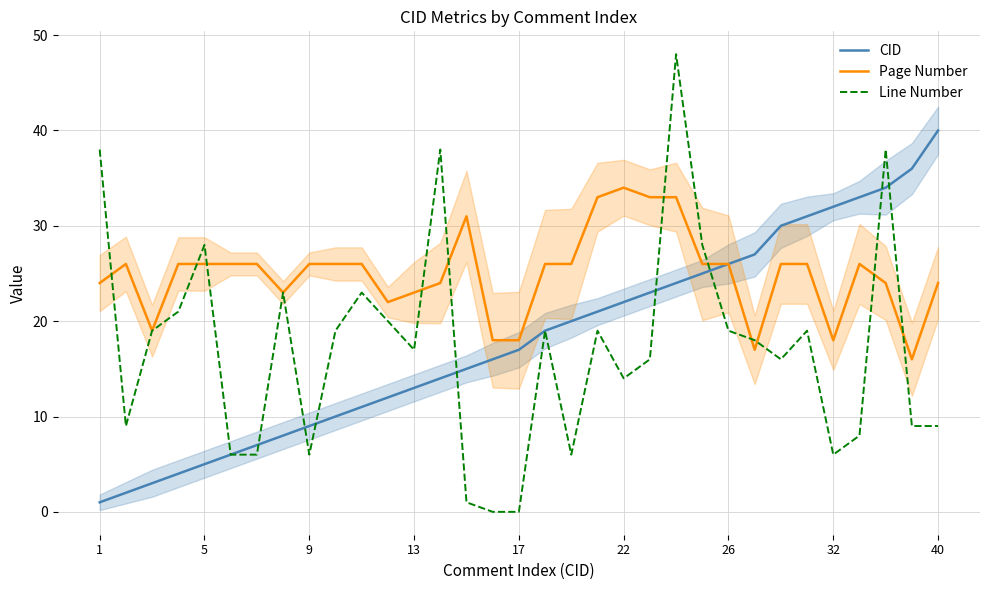

True or false: Page Number and CID cross at least once.

False